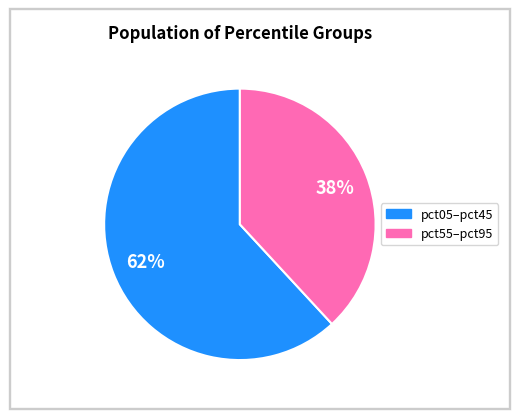

To the nearest percent, what is the average slice percentage?

50%